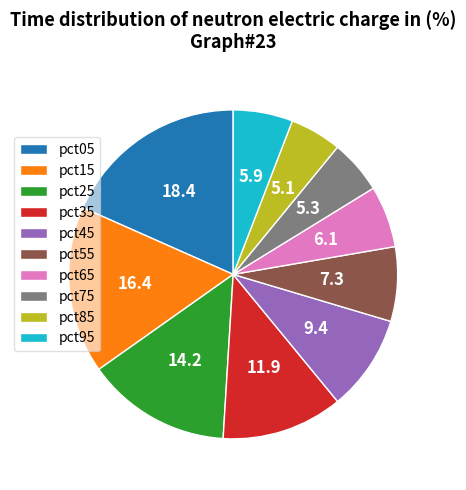

Do pct95 and pct45 together represent more than half of the pie?

No